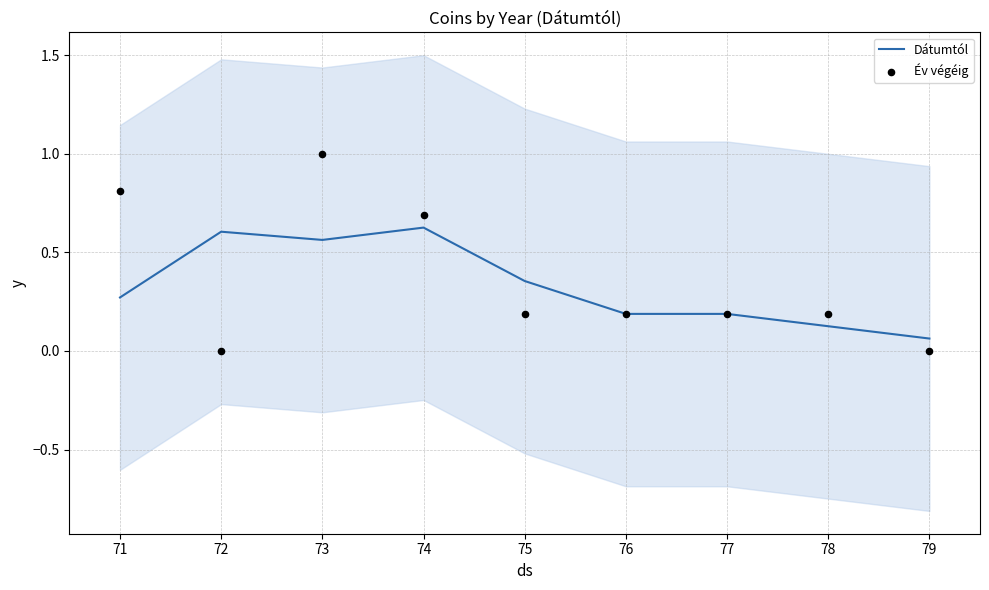

Which series has the largest total across all categories?

Év végéig